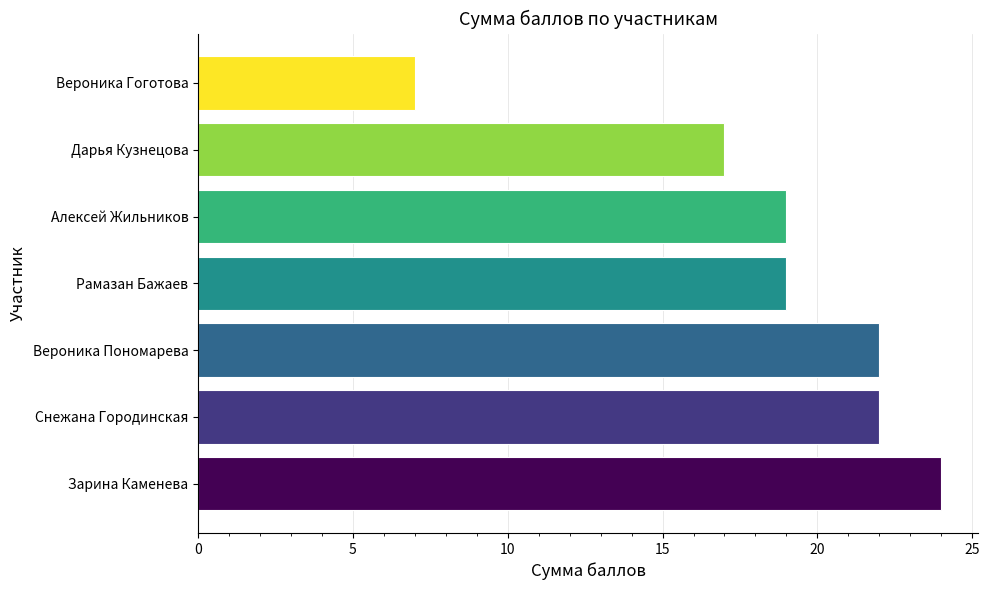

At which label is the value closest to 15?

Дарья Кузнецова